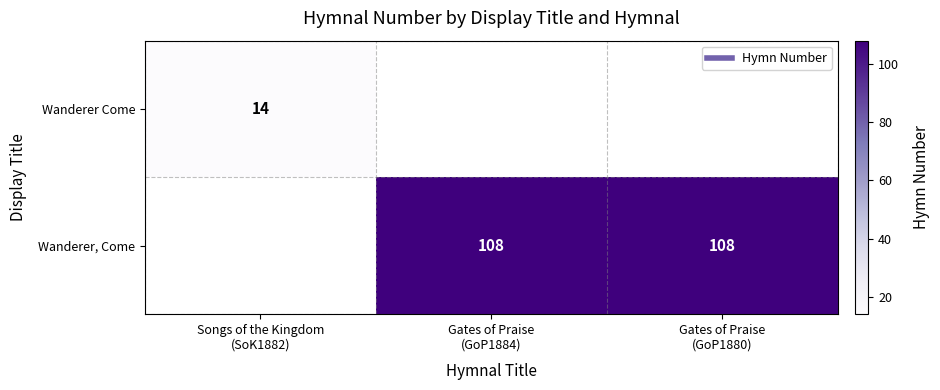

At which label does Wanderer Come reach its peak?

Songs of the Kingdom (SoK1882)